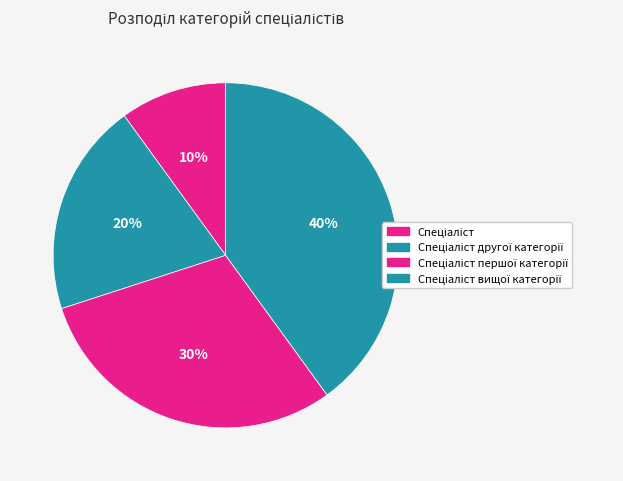

How many slices are in this pie chart?

4